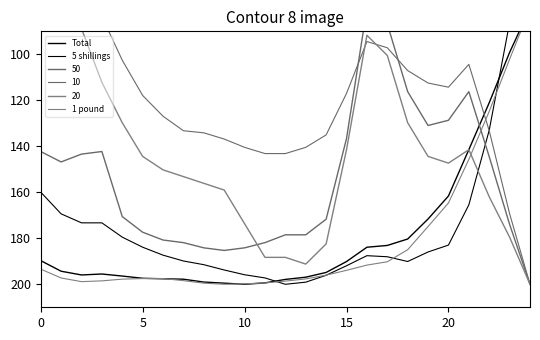

Which label corresponds to the largest value in the chart?

10